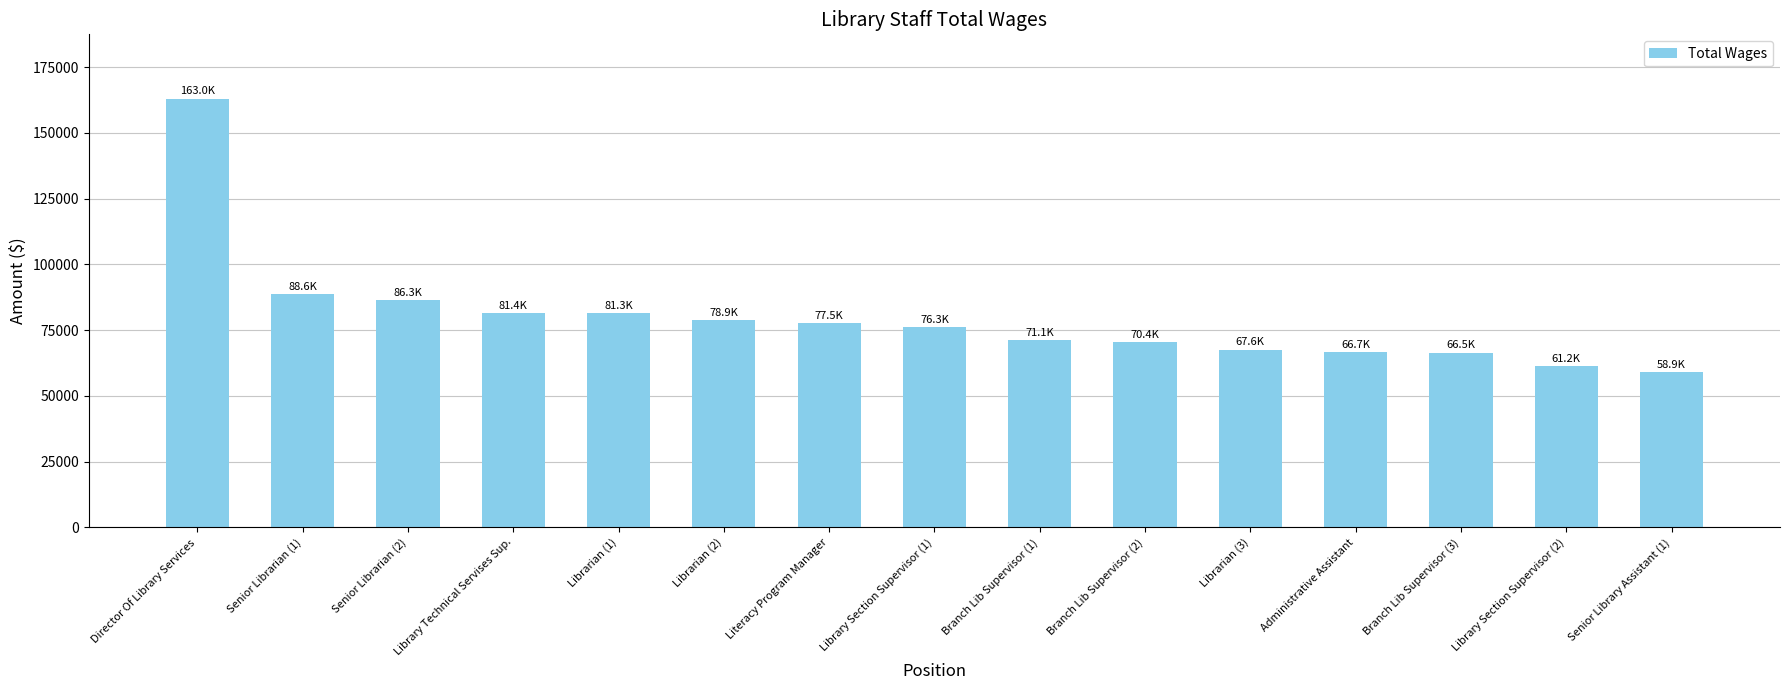

How many categories are shown in the chart?

15